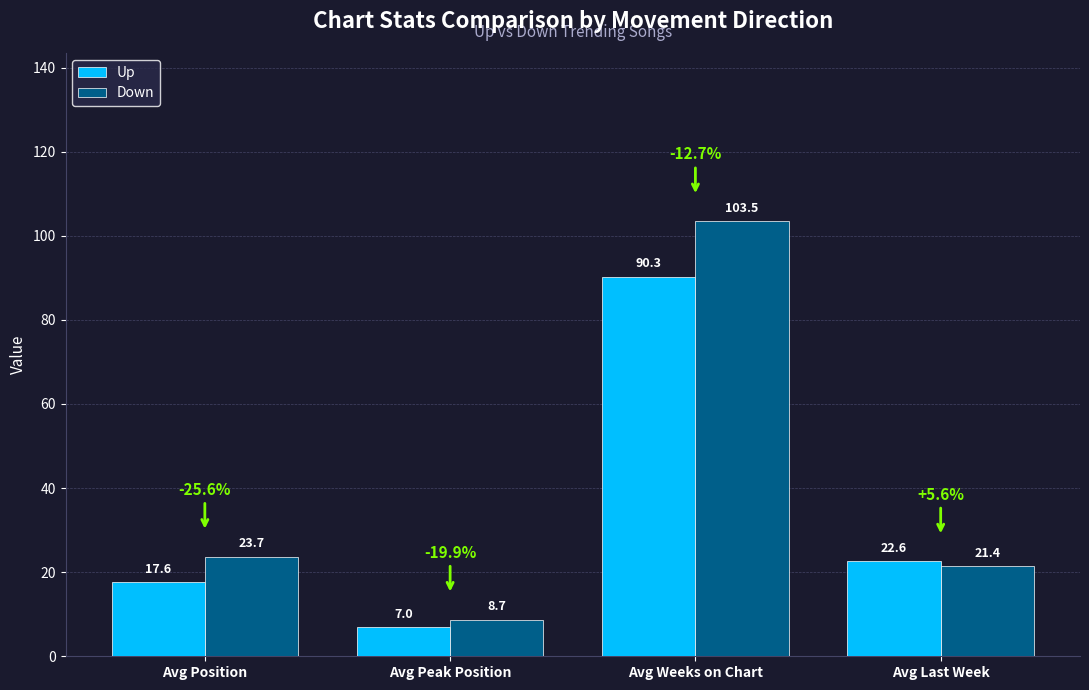

What is the total value across all series at Avg Weeks on Chart?

193.8